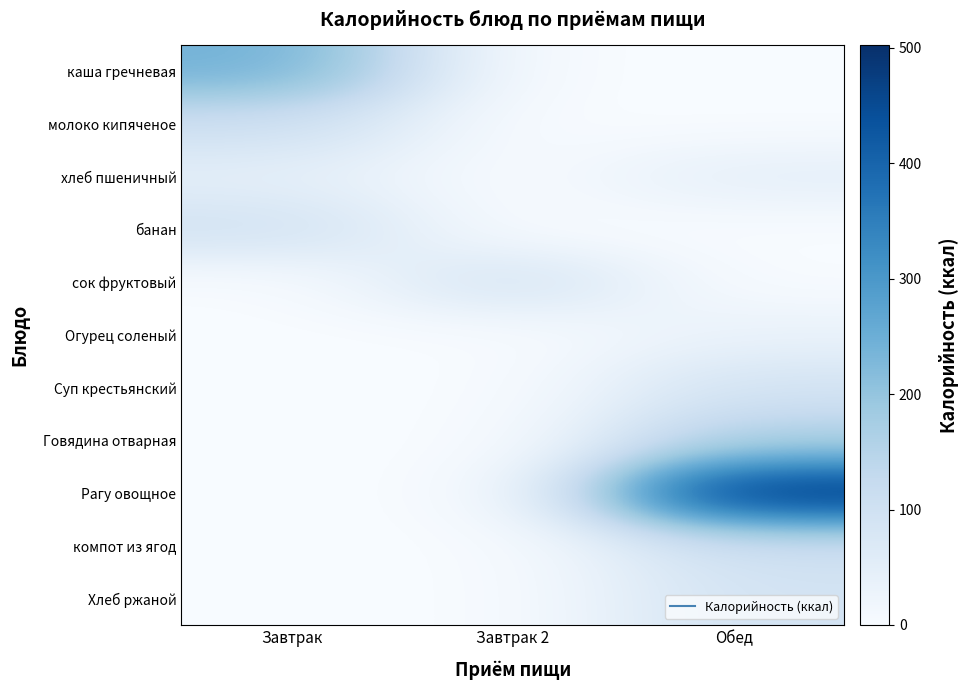

List the series in order of their peak value, lowest first.

Огурец соленый, хлеб пшеничный, Суп крестьянский, Хлеб ржаной, сок фруктовый, банан, компот из ягод, молоко кипяченое, Говядина отварная, каша гречневая, Рагу овощное